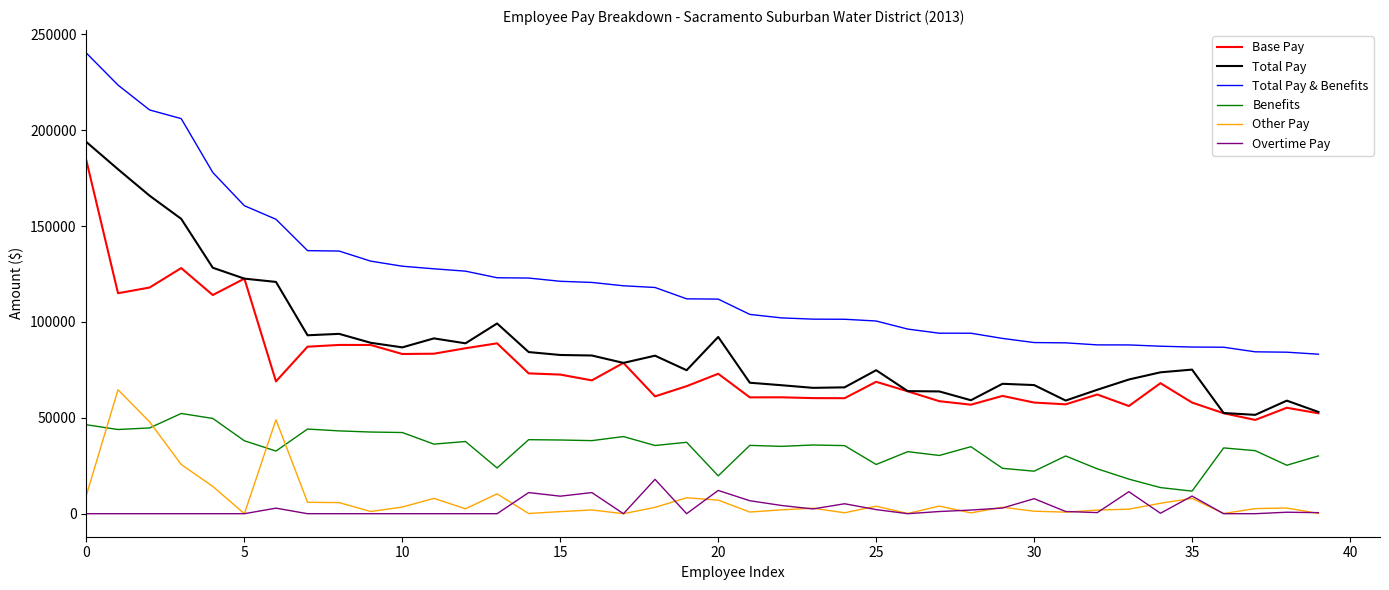

Is this an area chart (filled region under the line)?

No